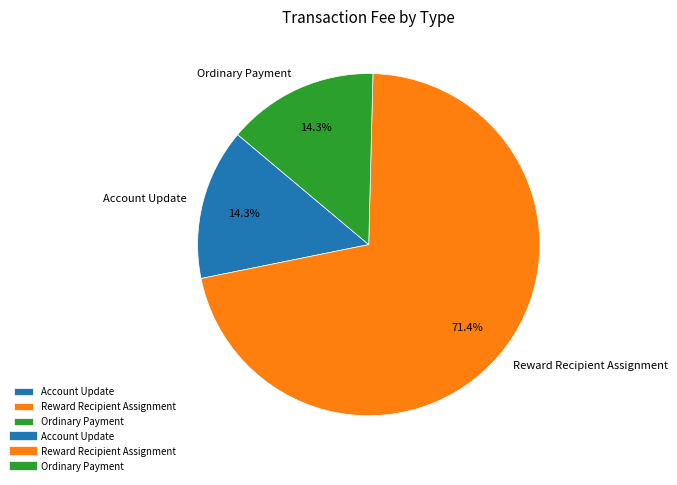

Which has a higher value, Account Update or Reward Recipient Assignment?

Reward Recipient Assignment